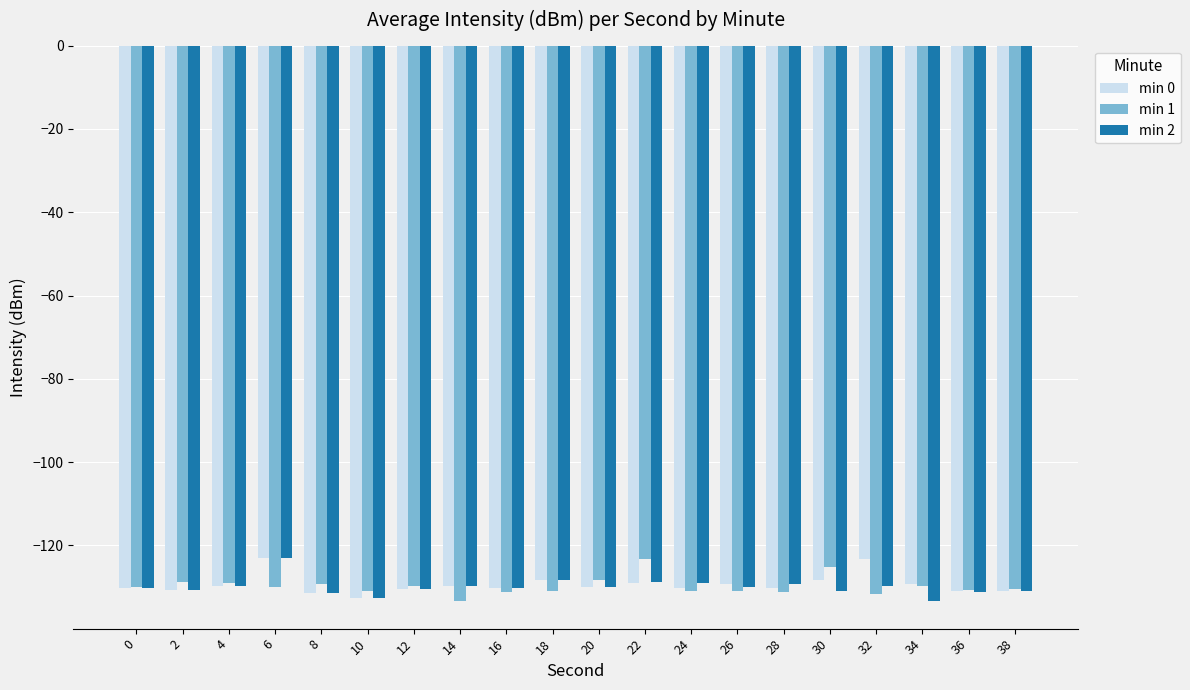

What is the difference between the maximum and minimum values in the min 1 series?

10.2